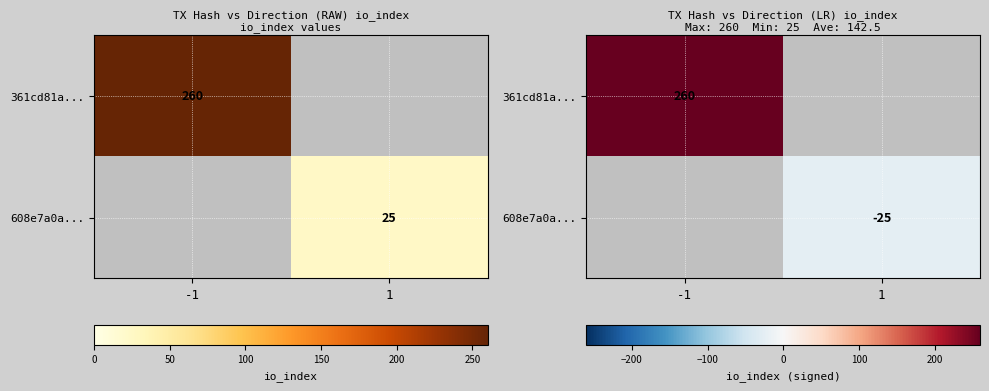

Where is 361cd81a... nearest to the value 260?

-1